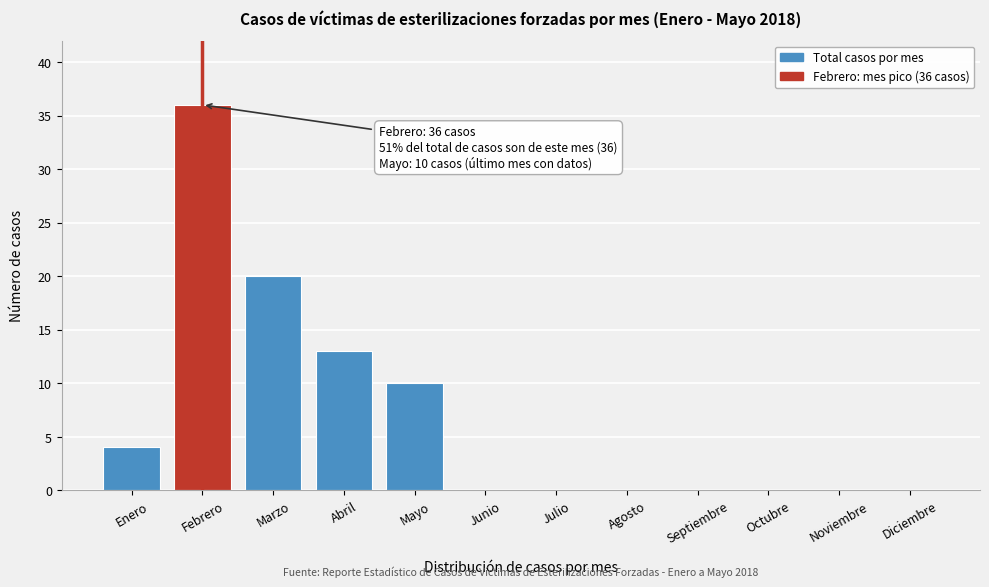

Reading left to right, extract all data points from this chart.

Enero=4	Febrero=36	Marzo=20	Abril=13	Mayo=10	Junio=0	Julio=0	Agosto=0	Septiembre=0	Octubre=0	Noviembre=0	Diciembre=0